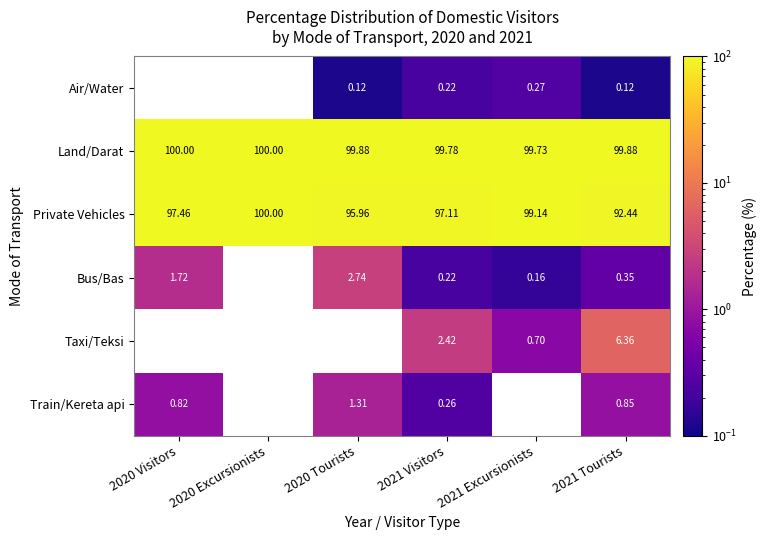

At which category is the sum across all series the highest?

2021 Visitors